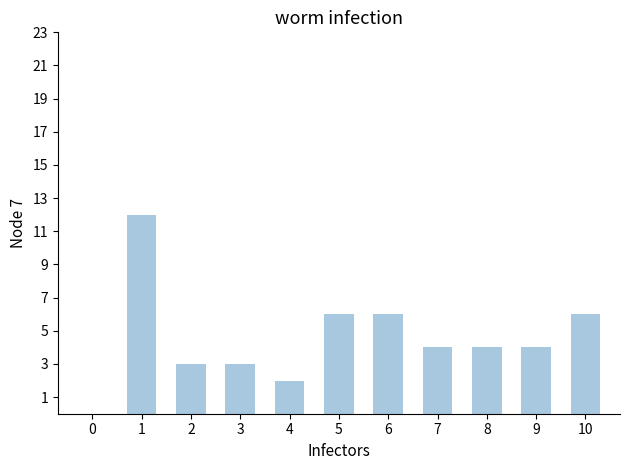

True or false: the data shows 3 at 6.

False